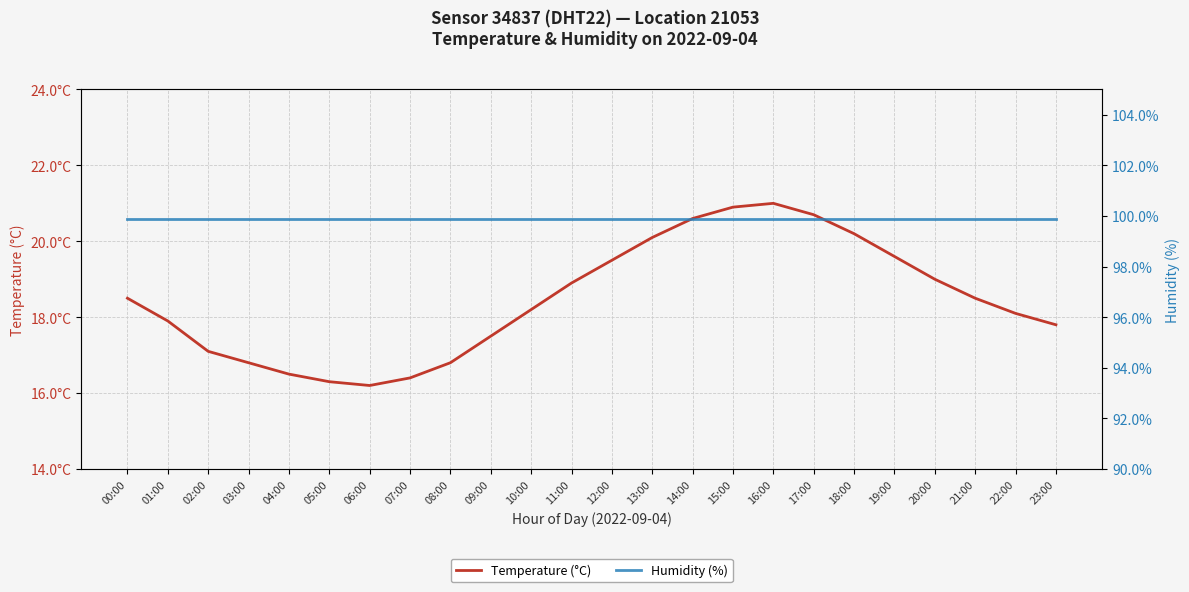

True or false: Temperature (°C) has a value of 29.3 at 17:00.

False